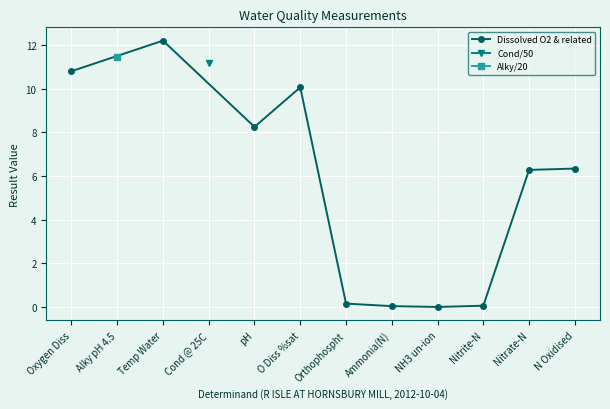

What is the difference between the maximum and minimum values?

12.2